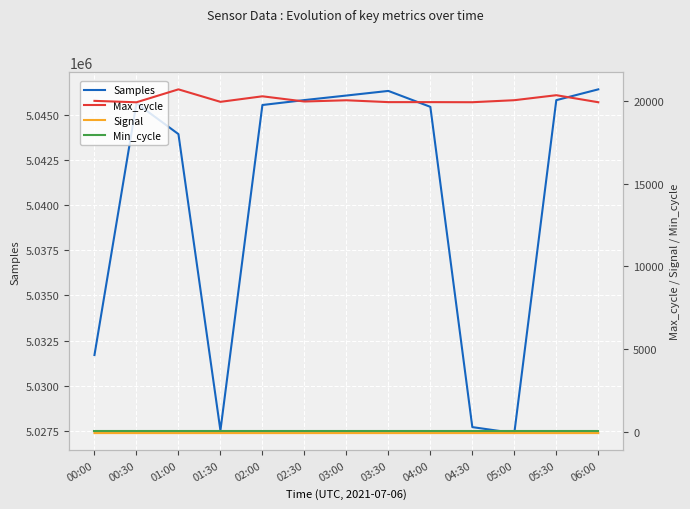

What position from the left is 00:00?

1